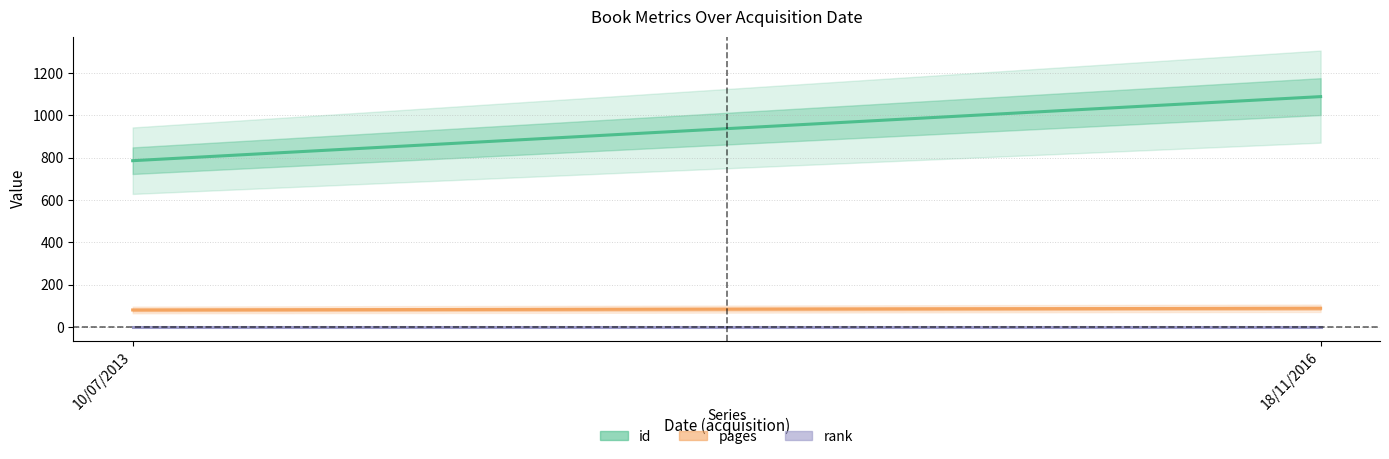

What is the average value of the pages series?

84